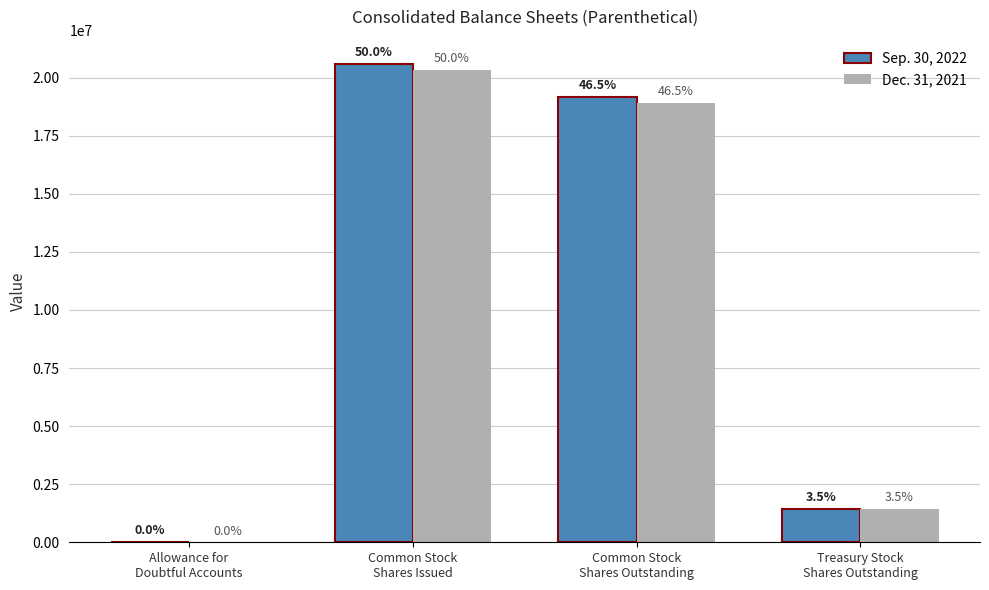

The value of Dec. 31, 2021 at Treasury Stock
Shares Outstanding is 1432694. True or false?

True